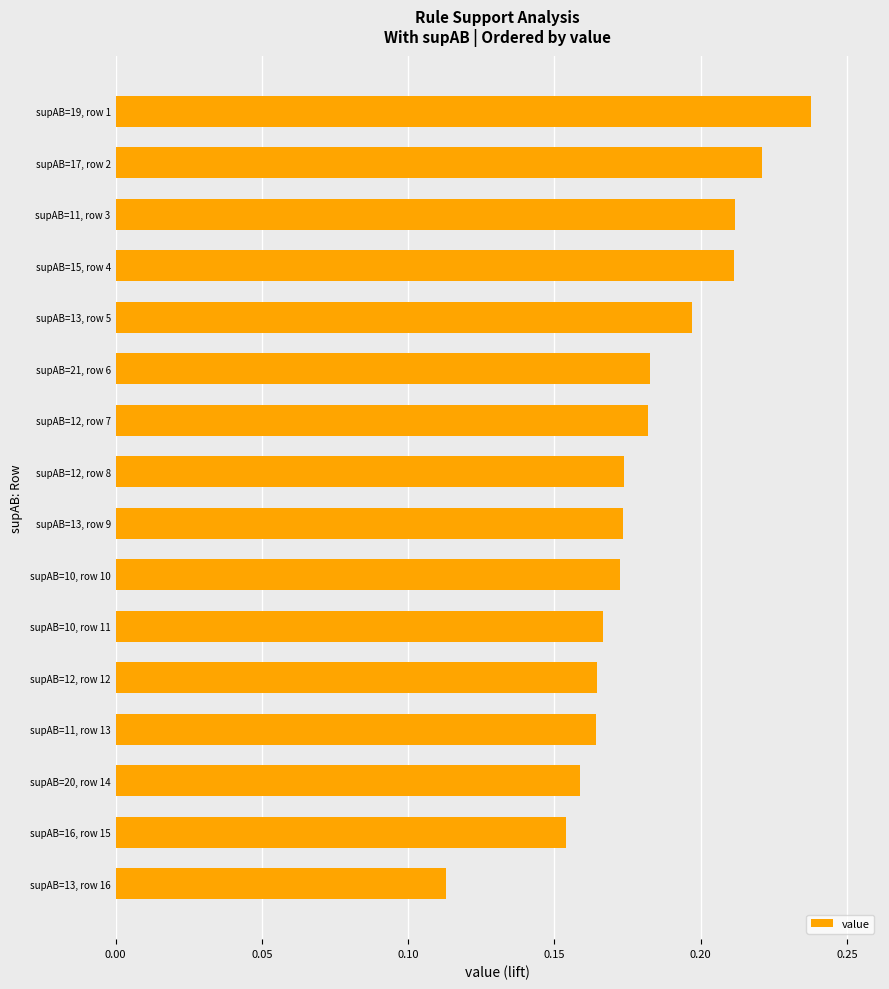

Rank the categories by value from highest to lowest.

supAB=19, row 1, supAB=17, row 2, supAB=11, row 3, supAB=15, row 4, supAB=13, row 5, supAB=21, row 6, supAB=12, row 7, supAB=12, row 8, supAB=13, row 9, supAB=10, row 10, supAB=10, row 11, supAB=12, row 12, supAB=11, row 13, supAB=20, row 14, supAB=16, row 15, supAB=13, row 16